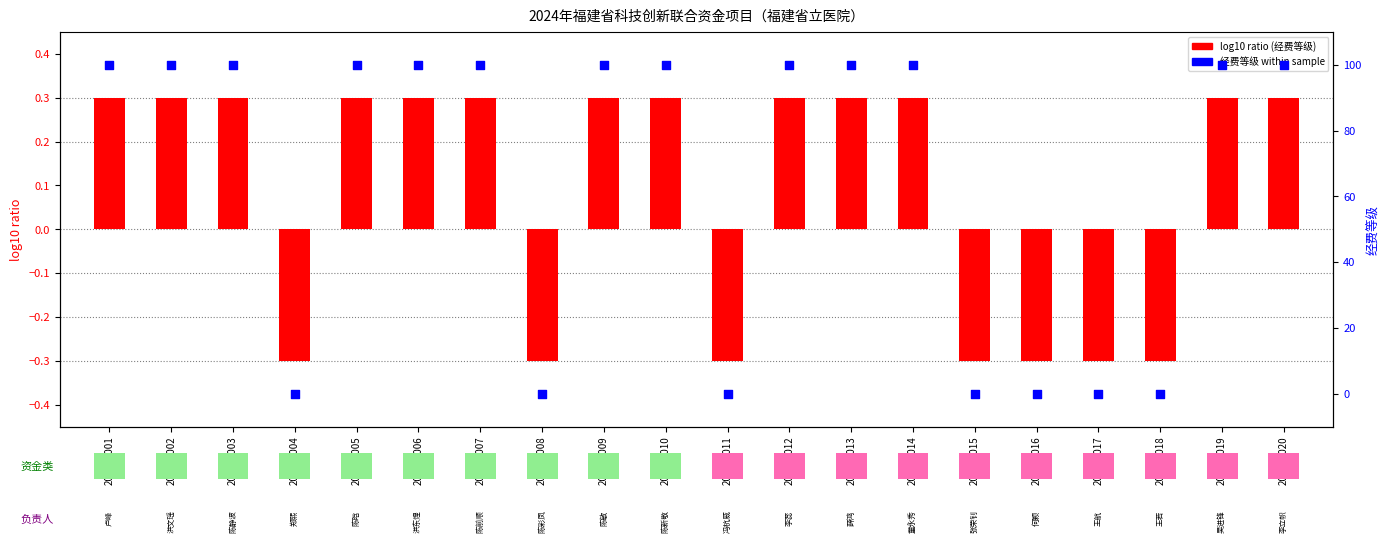

Which series has the largest total across all categories?

经费等级 within sample